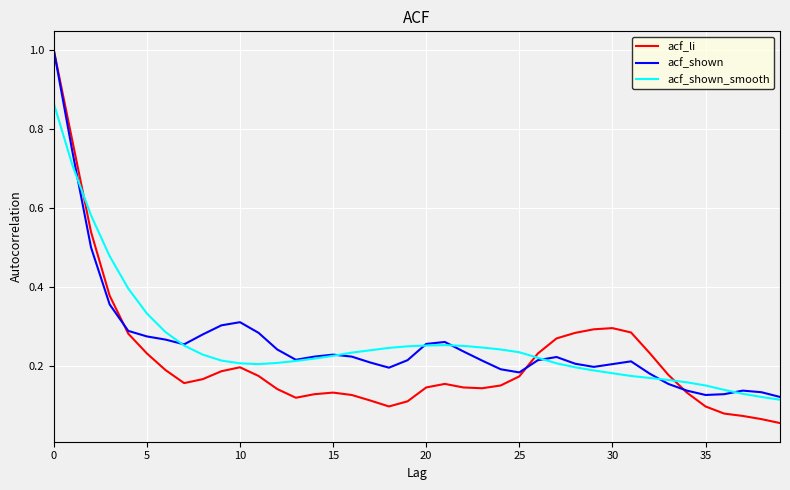

What is the maximum value shown in the chart?

1.0